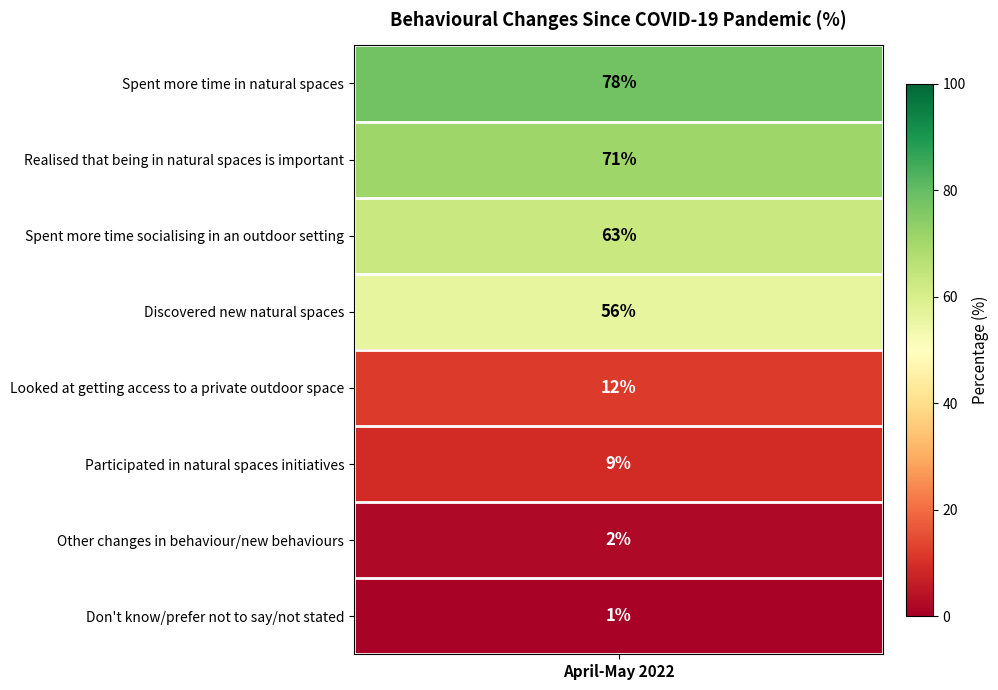

Rank the categories by value from highest to lowest.

Spent more time in natural spaces, Realised that being in natural spaces is important, Spent more time socialising in an outdoor setting, Discovered new natural spaces, Looked at getting access to a private outdoor space, Participated in natural spaces initiatives, Other changes in behaviour/new behaviours, Don't know/prefer not to say/not stated